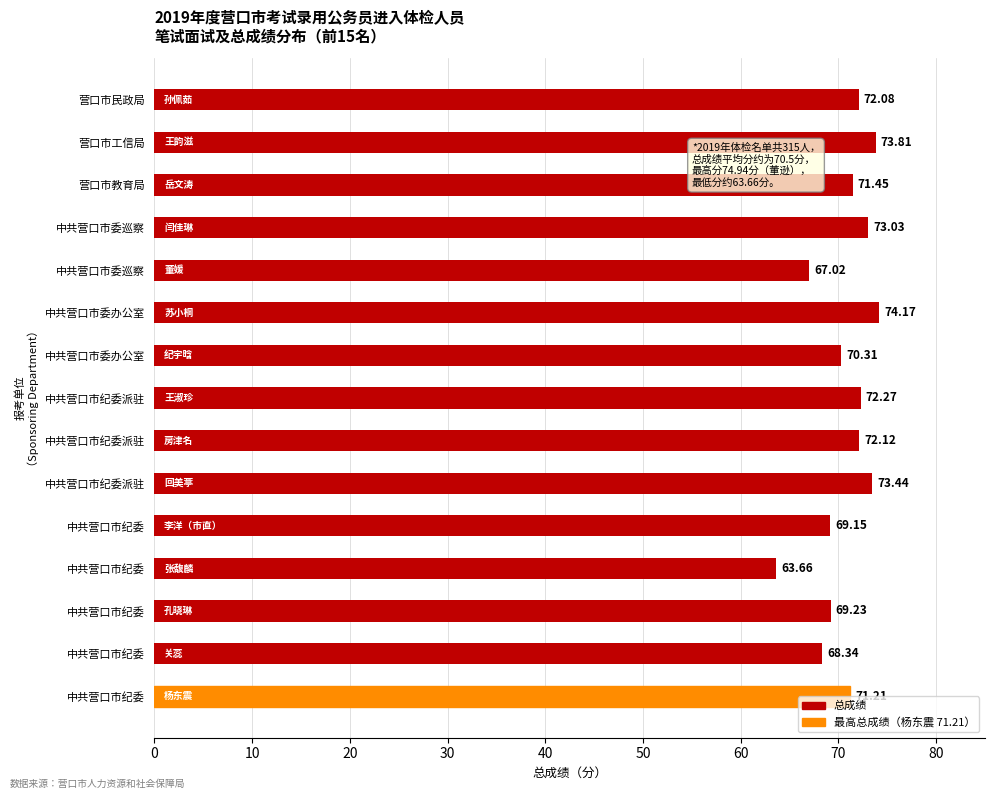

What is the difference between the second highest and second lowest values?

6.8